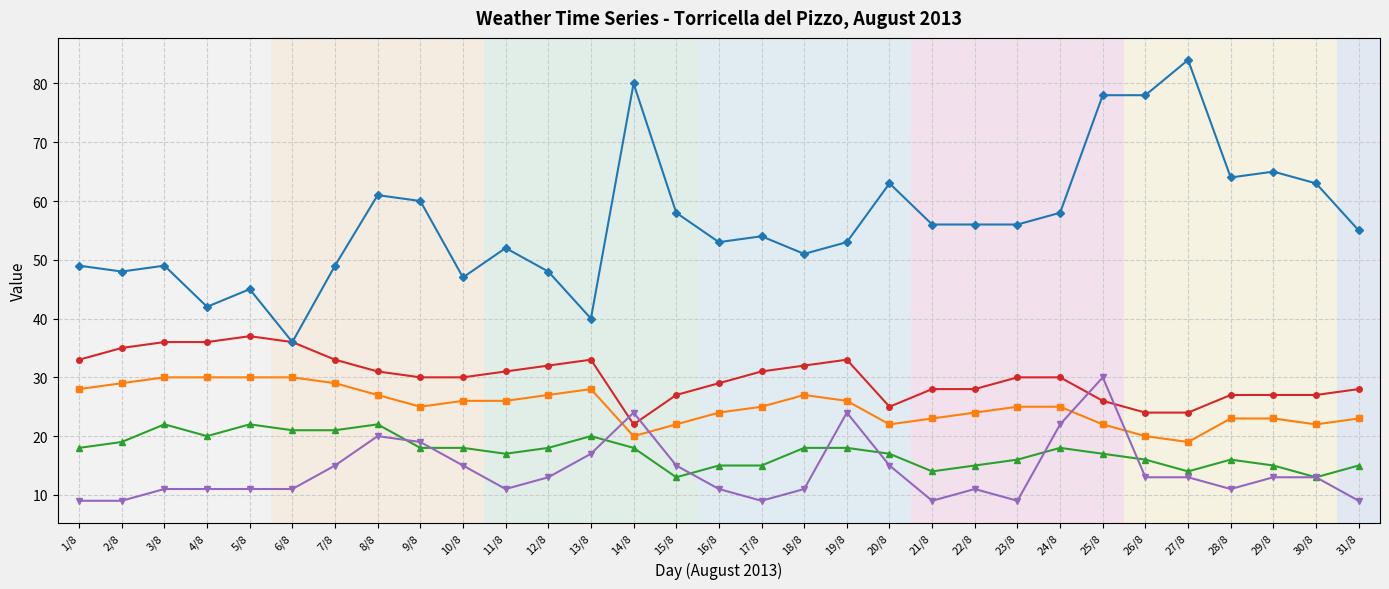

Reading left to right, transcribe all the data shown in this chart.

TMAX °C: 1/8=33	2/8=35	3/8=36	4/8=36	5/8=37	6/8=36	7/8=33	8/8=31	9/8=30	10/8=30	11/8=31	12/8=32	13/8=33	14/8=22	15/8=27	16/8=29	17/8=31	18/8=32	19/8=33	20/8=25	21/8=28	22/8=28	23/8=30	24/8=30	25/8=26	26/8=24	27/8=24	28/8=27	29/8=27	30/8=27	31/8=28
TMEDIA °C: 1/8=28	2/8=29	3/8=30	4/8=30	5/8=30	6/8=30	7/8=29	8/8=27	9/8=25	10/8=26	11/8=26	12/8=27	13/8=28	14/8=20	15/8=22	16/8=24	17/8=25	18/8=27	19/8=26	20/8=22	21/8=23	22/8=24	23/8=25	24/8=25	25/8=22	26/8=20	27/8=19	28/8=23	29/8=23	30/8=22	31/8=23
TMIN °C: 1/8=18	2/8=19	3/8=22	4/8=20	5/8=22	6/8=21	7/8=21	8/8=22	9/8=18	10/8=18	11/8=17	12/8=18	13/8=20	14/8=18	15/8=13	16/8=15	17/8=15	18/8=18	19/8=18	20/8=17	21/8=14	22/8=15	23/8=16	24/8=18	25/8=17	26/8=16	27/8=14	28/8=16	29/8=15	30/8=13	31/8=15
UMIDITA %: 1/8=49	2/8=48	3/8=49	4/8=42	5/8=45	6/8=36	7/8=49	8/8=61	9/8=60	10/8=47	11/8=52	12/8=48	13/8=40	14/8=80	15/8=58	16/8=53	17/8=54	18/8=51	19/8=53	20/8=63	21/8=56	22/8=56	23/8=56	24/8=58	25/8=78	26/8=78	27/8=84	28/8=64	29/8=65	30/8=63	31/8=55
VENTOMAX km/h: 1/8=9	2/8=9	3/8=11	4/8=11	5/8=11	6/8=11	7/8=15	8/8=20	9/8=19	10/8=15	11/8=11	12/8=13	13/8=17	14/8=24	15/8=15	16/8=11	17/8=9	18/8=11	19/8=24	20/8=15	21/8=9	22/8=11	23/8=9	24/8=22	25/8=30	26/8=13	27/8=13	28/8=11	29/8=13	30/8=13	31/8=9